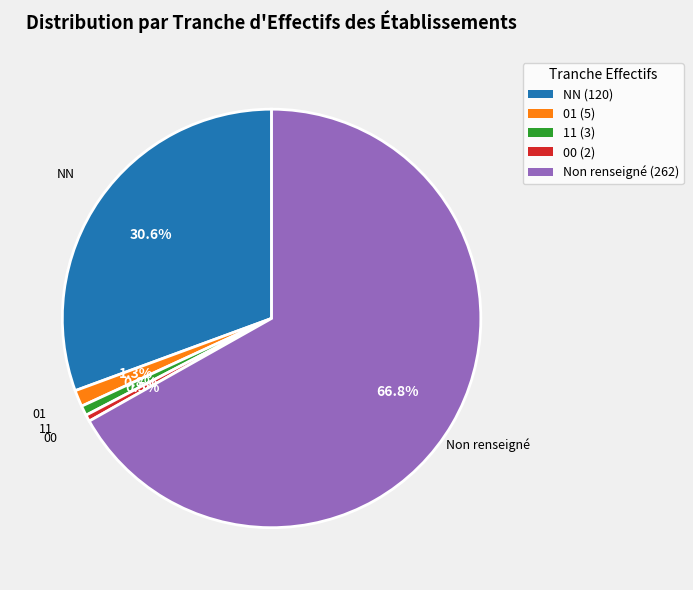

Which has a higher value, 11 or Non renseigné?

Non renseigné